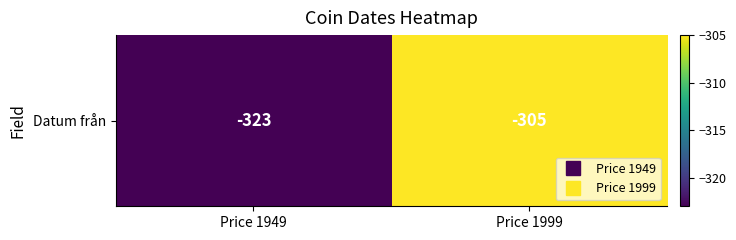

Reading left to right, extract all data points from this chart.

Price 1949=-323	Price 1999=-305